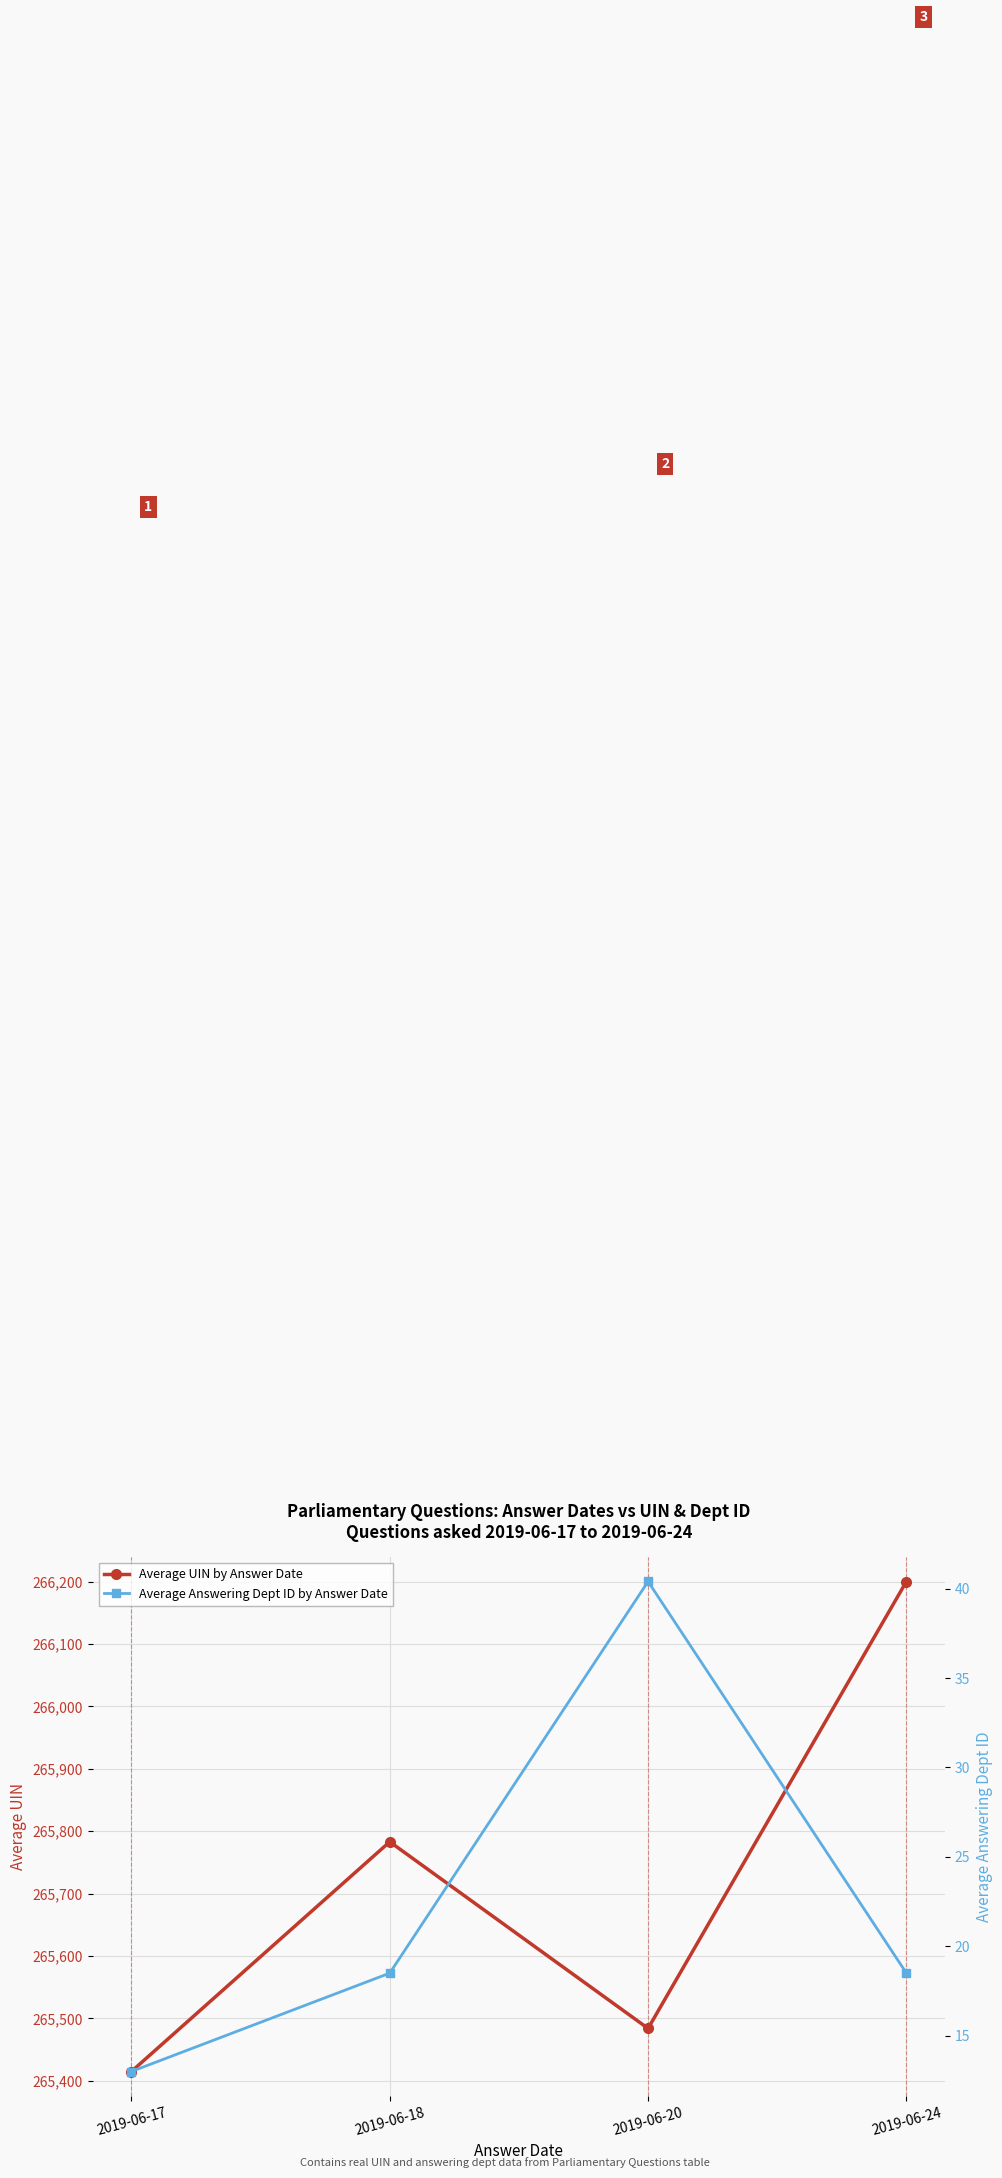

At 2019-06-20, list the series in order from largest to smallest.

Average UIN by Answer Date, Average Answering Dept ID by Answer Date